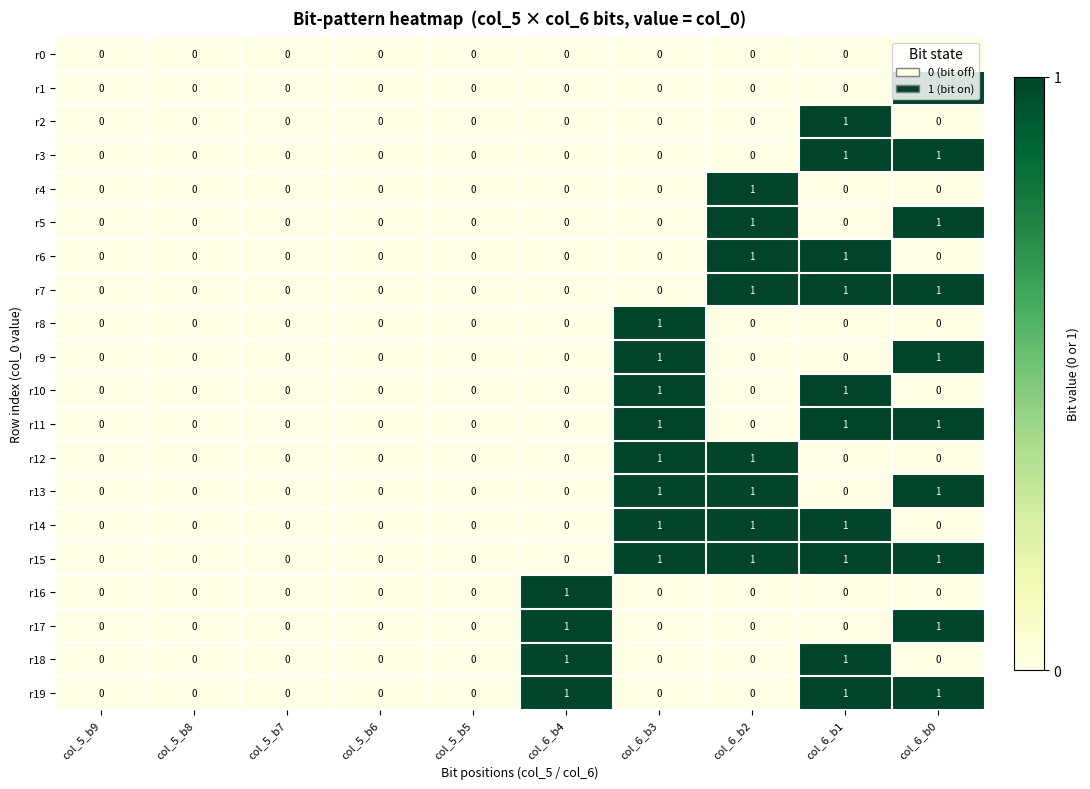

True or false: r4 has a value of 0 at col_5_b6.

True